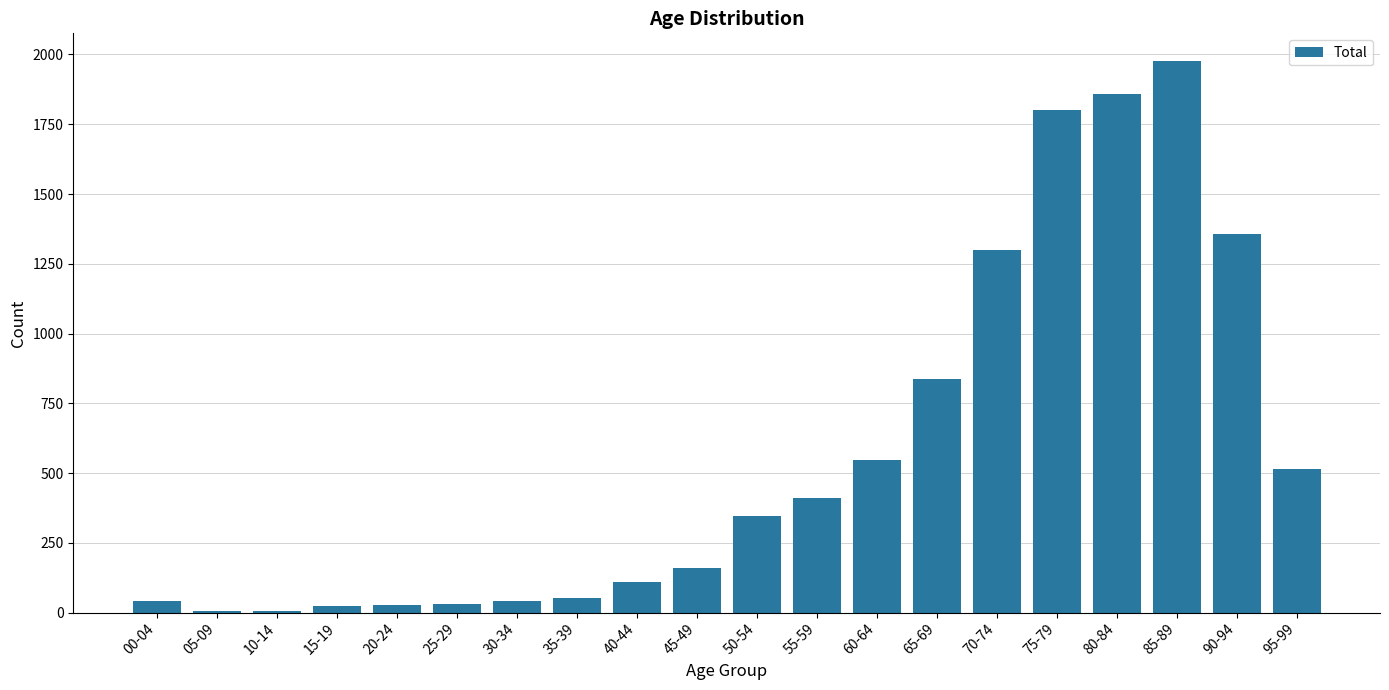

Where is the data nearest to the value 991?

65-69